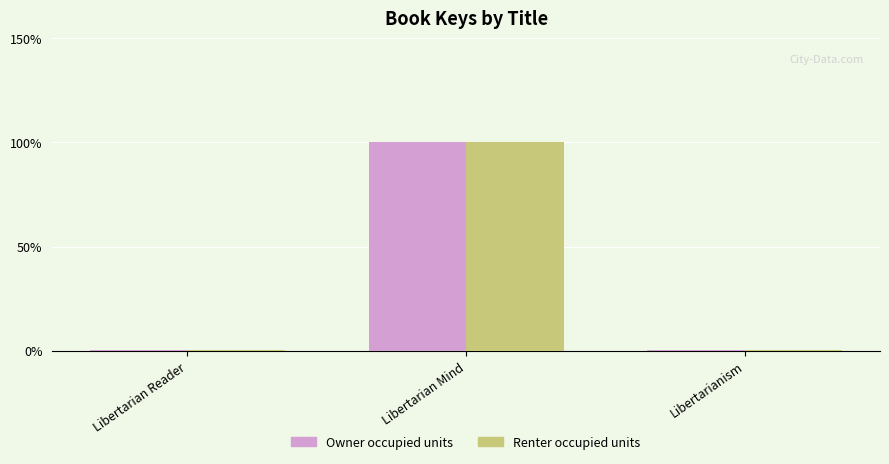

Reading left to right, list all the values displayed in this chart.

Owner occupied units: 0.5	100.0	0.5
Renter occupied units: 0.5	100.0	0.5